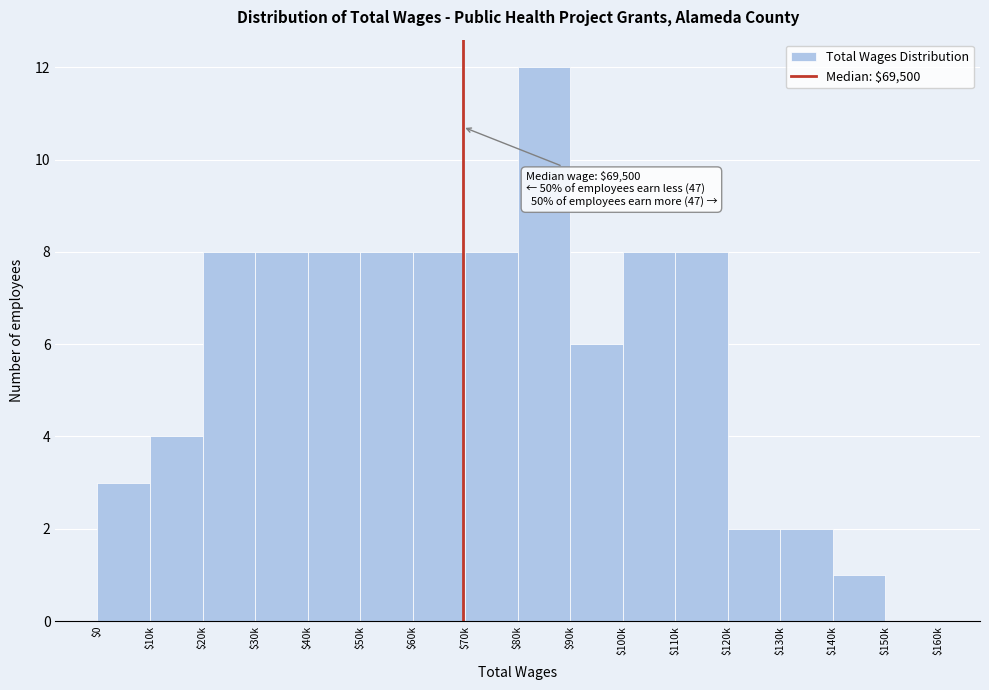

The chart shows a value of 7 at $10k. True or false?

False